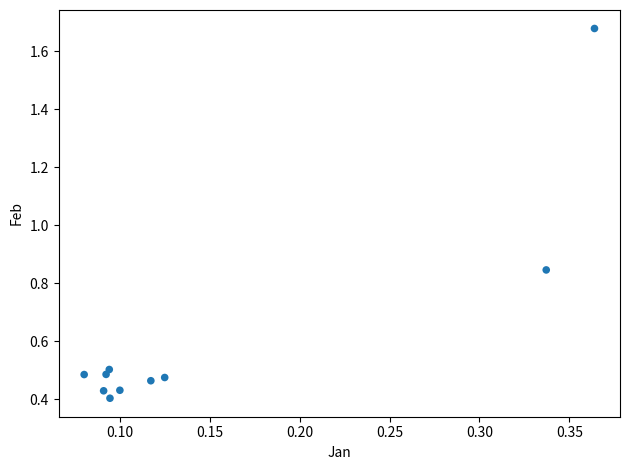

What is the average Y value?

0.6